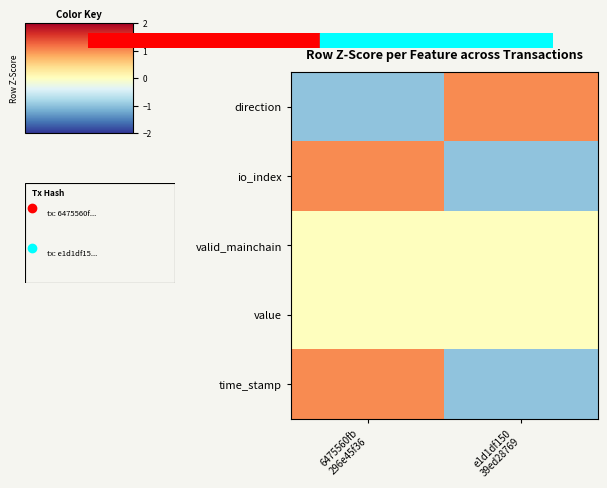

What is the total value across all series at e1d1df150
39ed28769?

-1